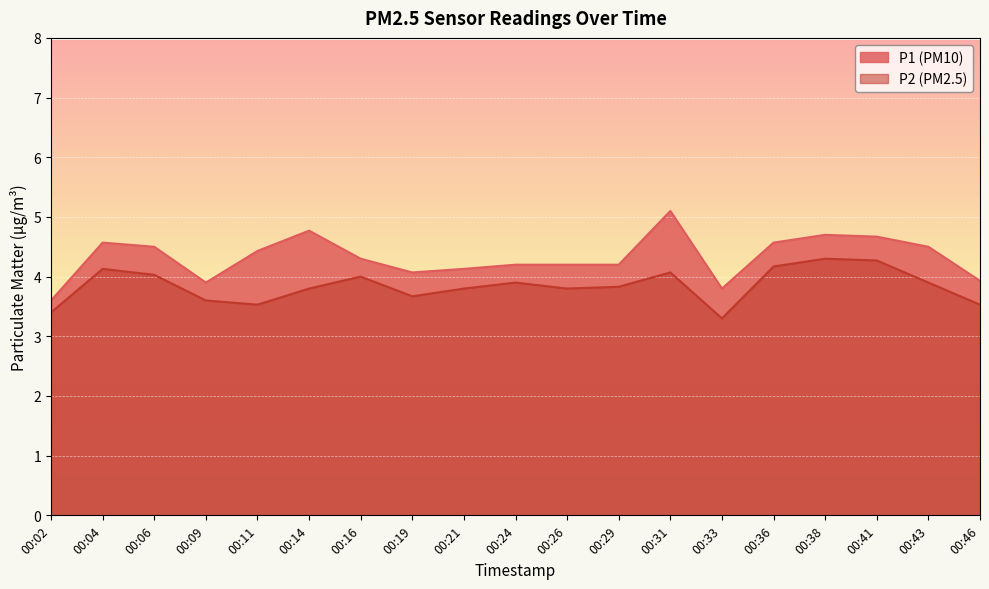

At which category does P1 reach its first local valley?

00:09